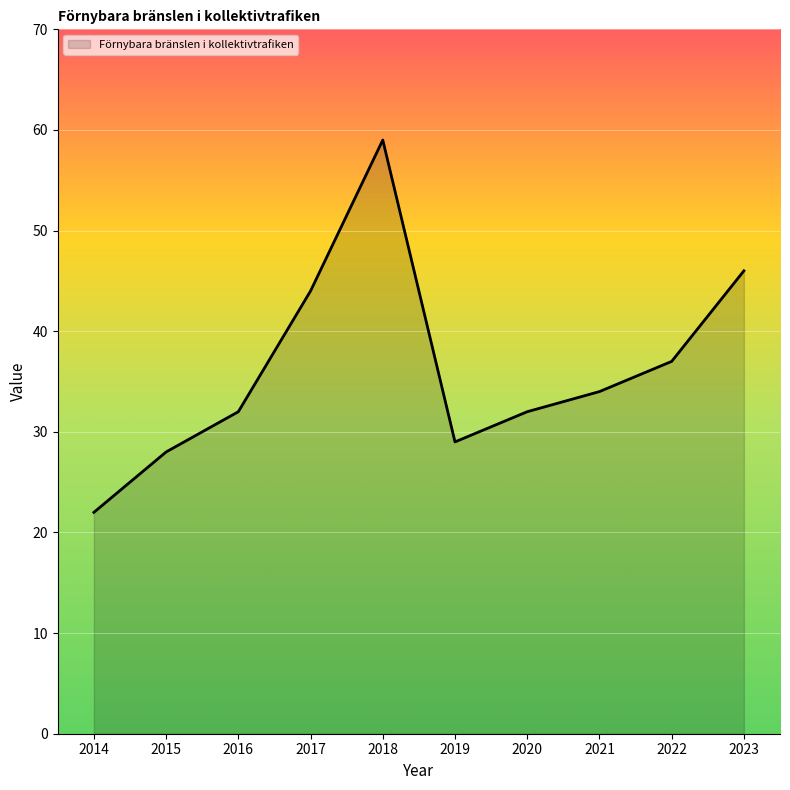

What is the minimum value shown in the chart?

22